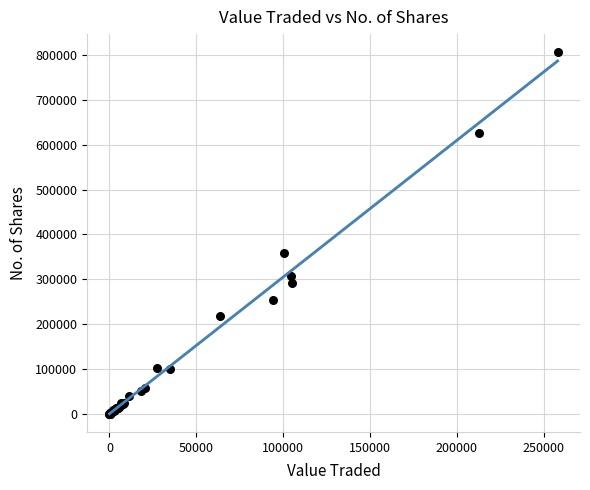

What Y value in the scatter plot is closest to 403183?

359062